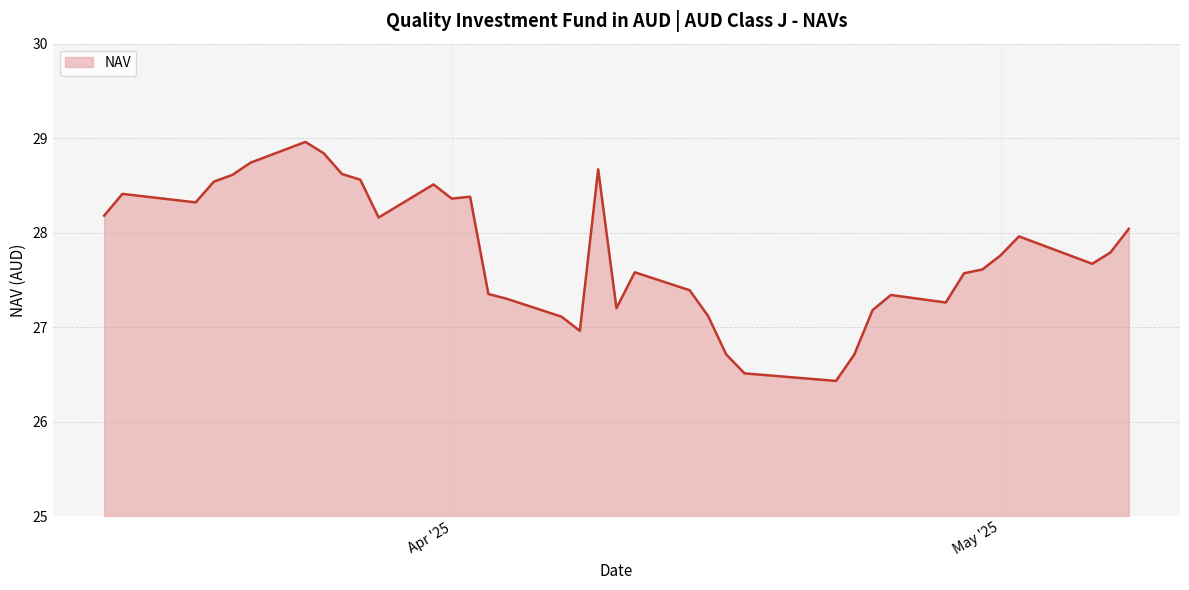

What is the difference between the maximum and minimum values?

2.5